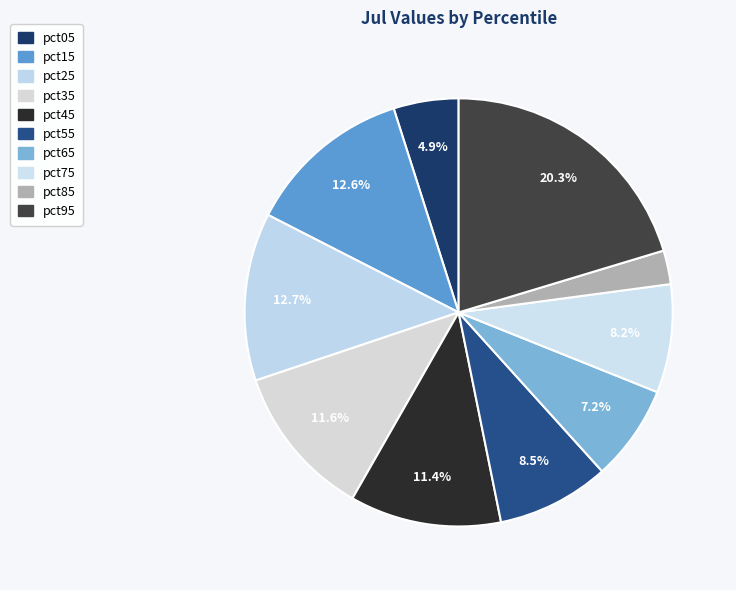

To the nearest percent, what percentage of the pie is pct45?

11%